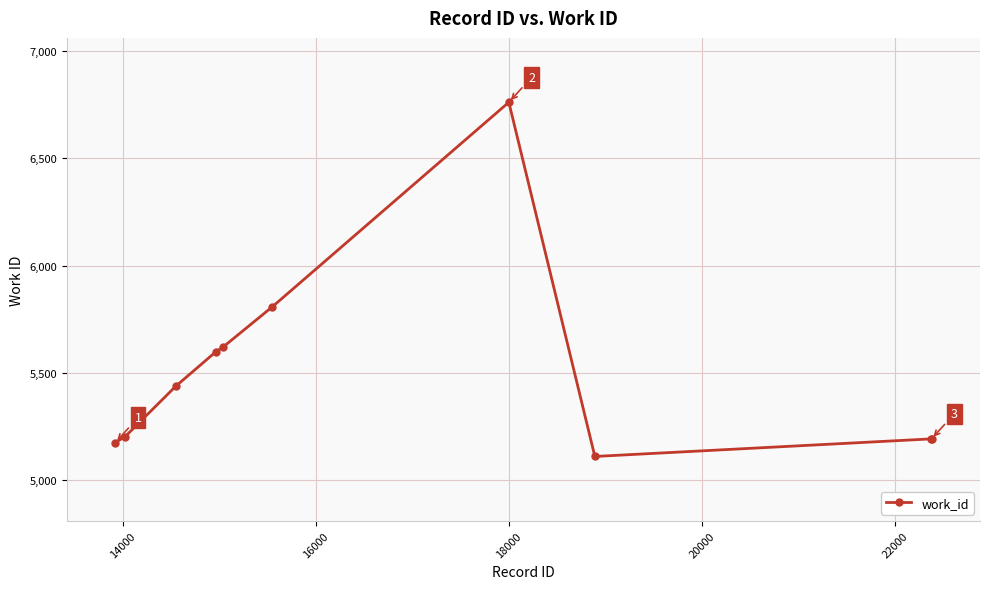

What is the greatest value displayed?

6761